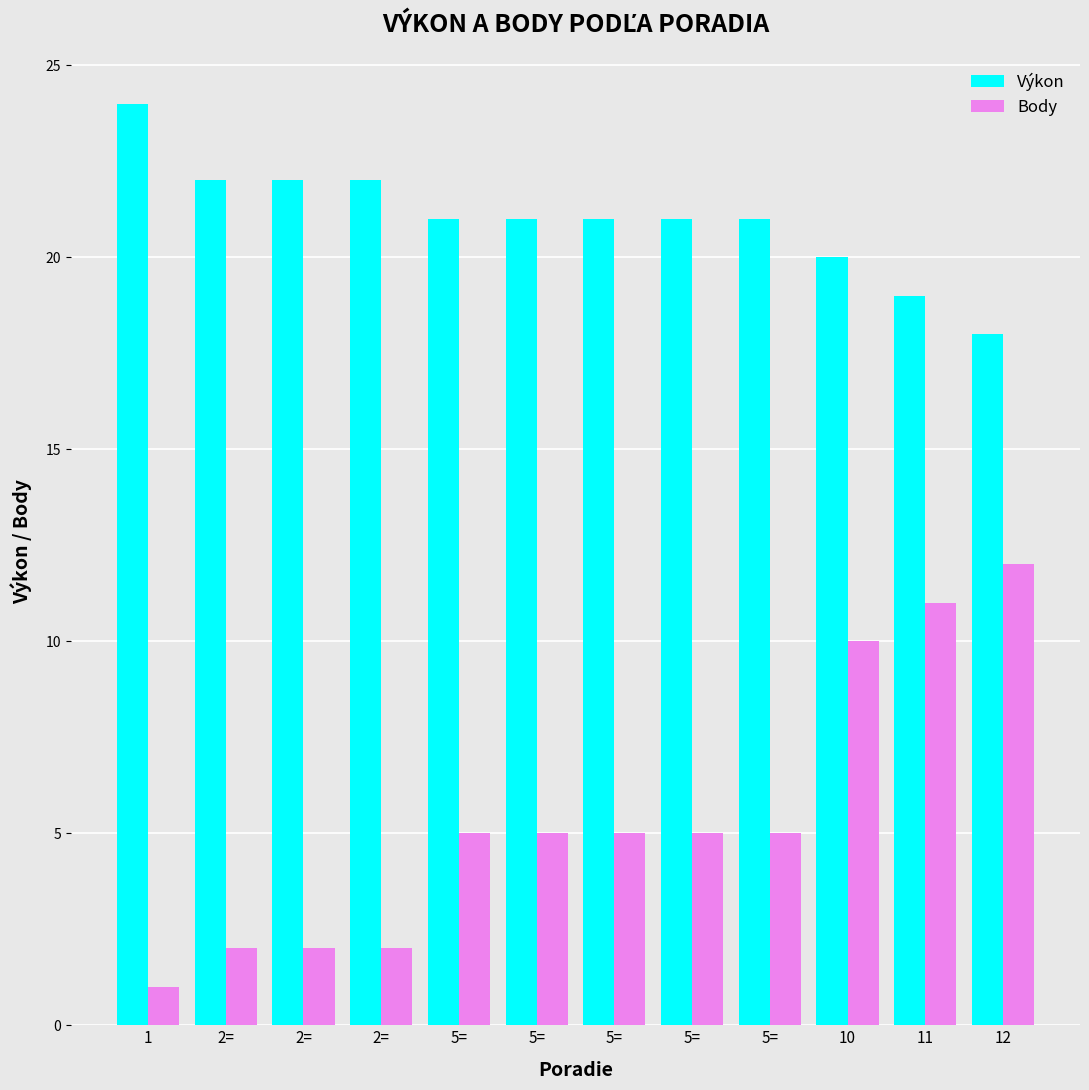

What is the sum of the Body values at 5= and 10?

15